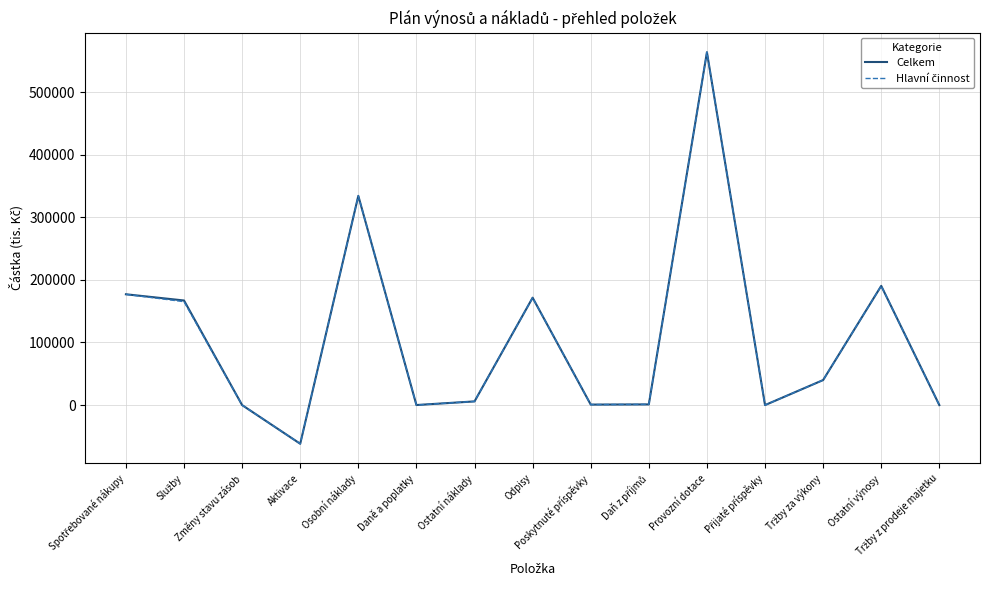

What is the greatest value displayed?

563667